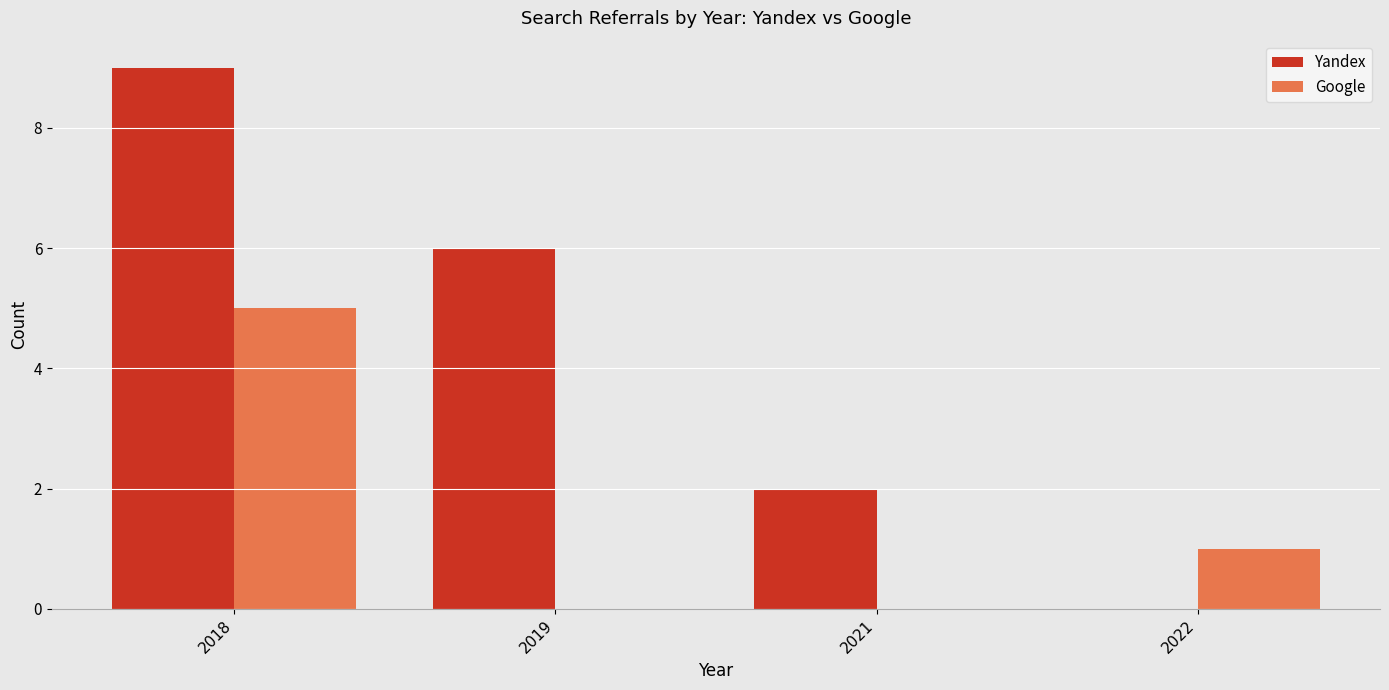

How many groups of bars are there?

4